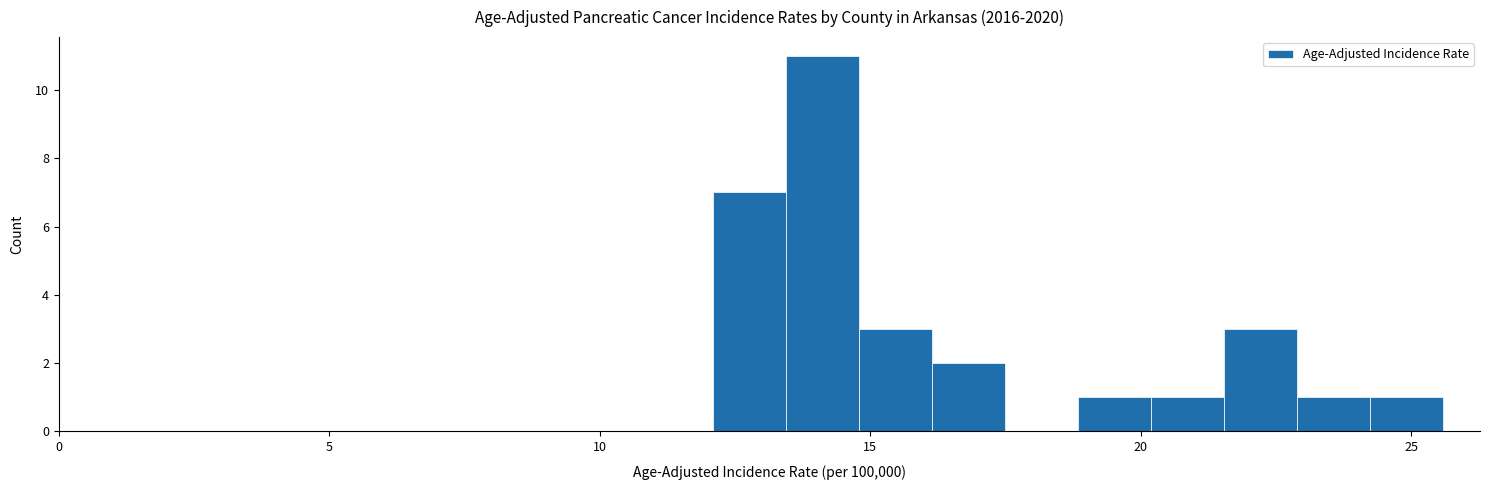

Around what value on the x-axis is the tallest bar? Give the approximate position of its centre, as read against the axis.

14.0